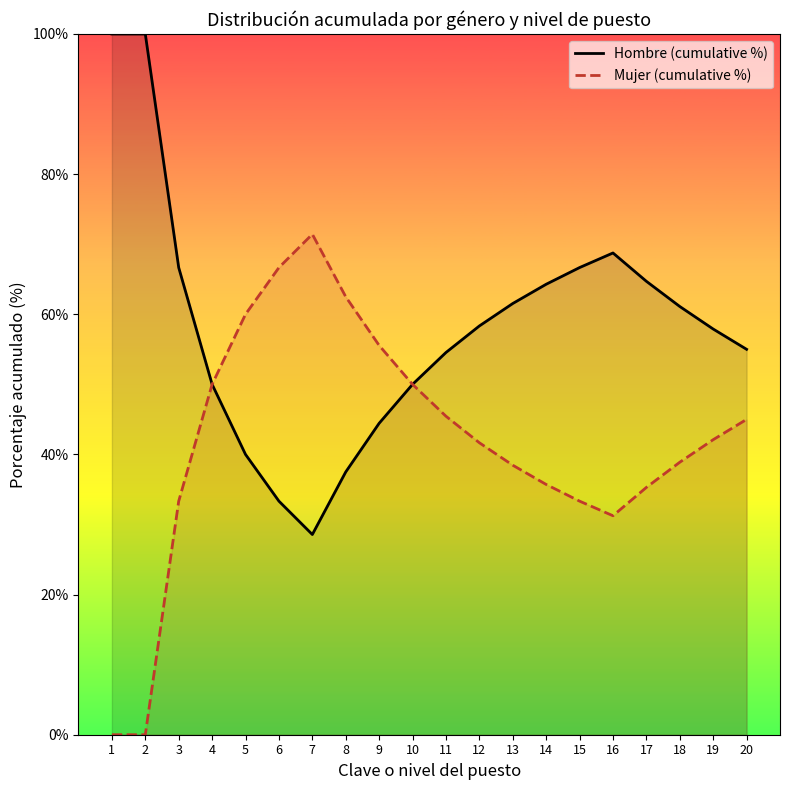

What is the value of the Hombre (cumulative %) point at the 15th from the left?

66.7